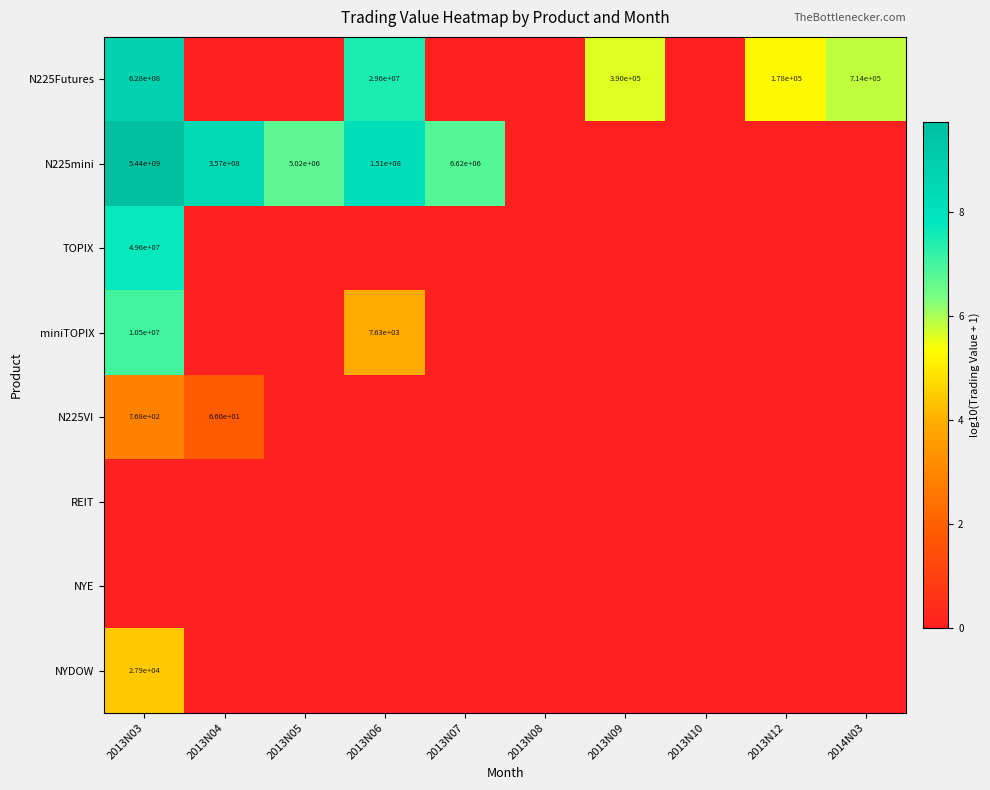

The value of N225mini at 2013N06 is 151000000. True or false?

True